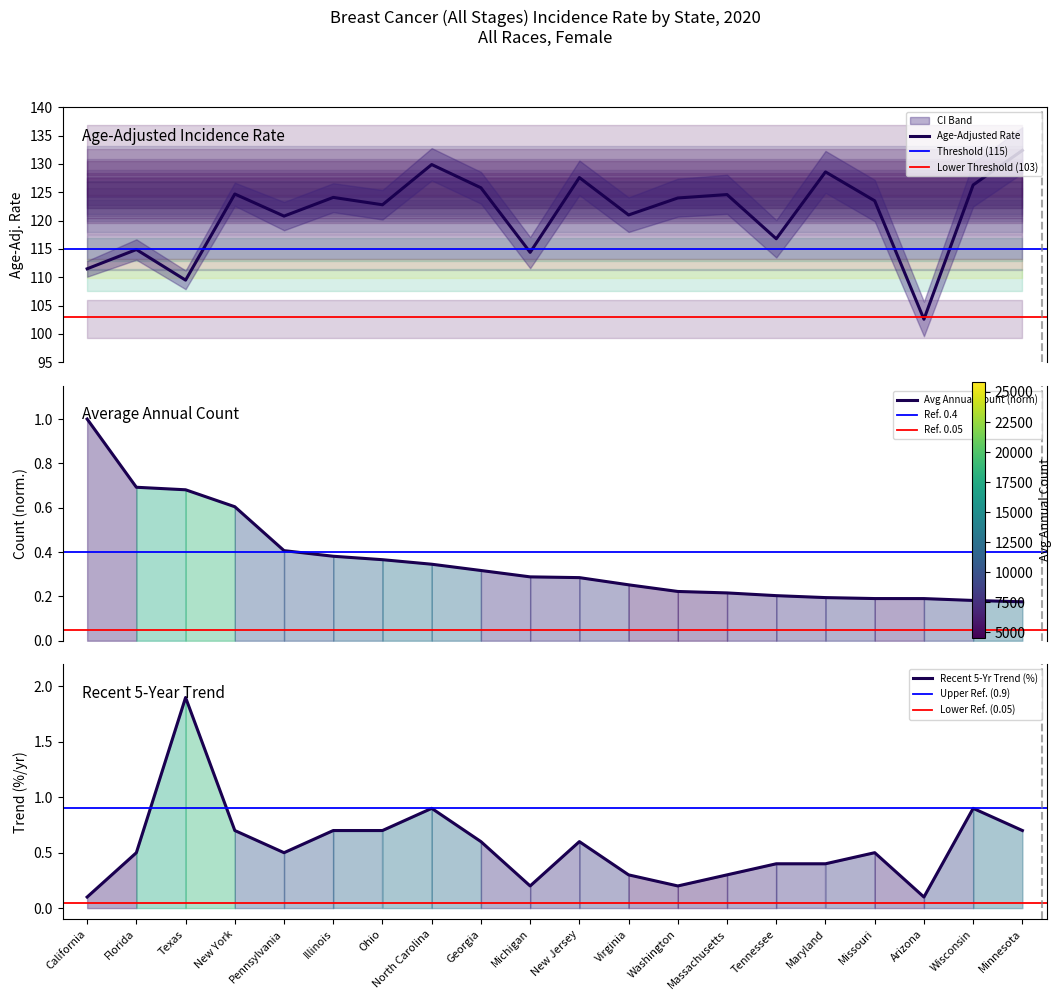

What is the total value across all series at Maryland?

129.2